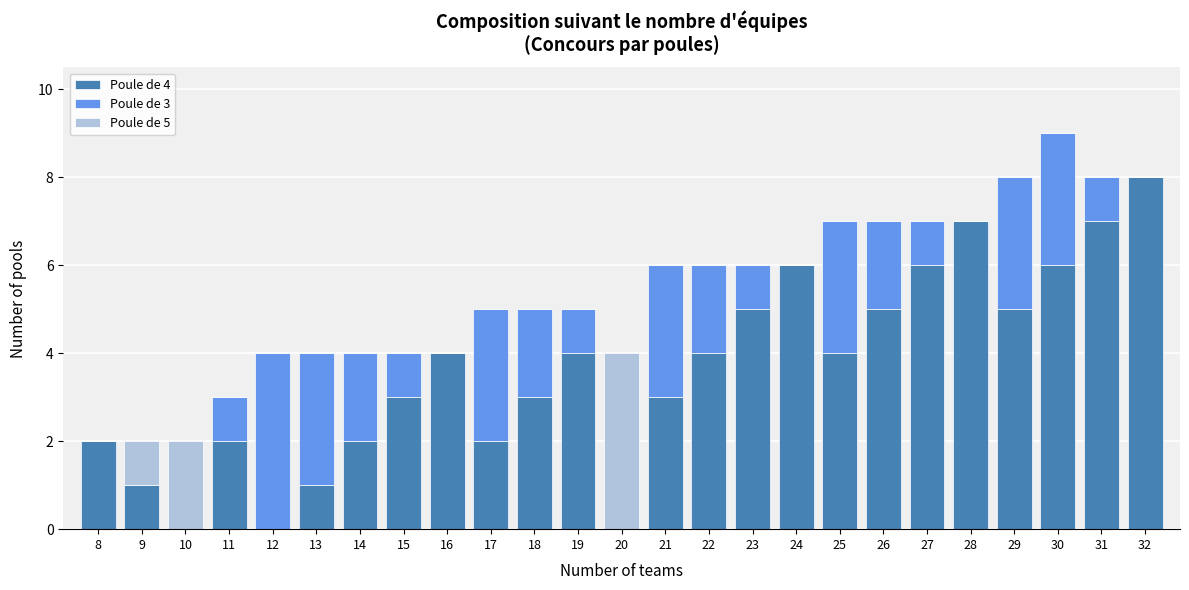

At which category is the sum across all series the highest?

30